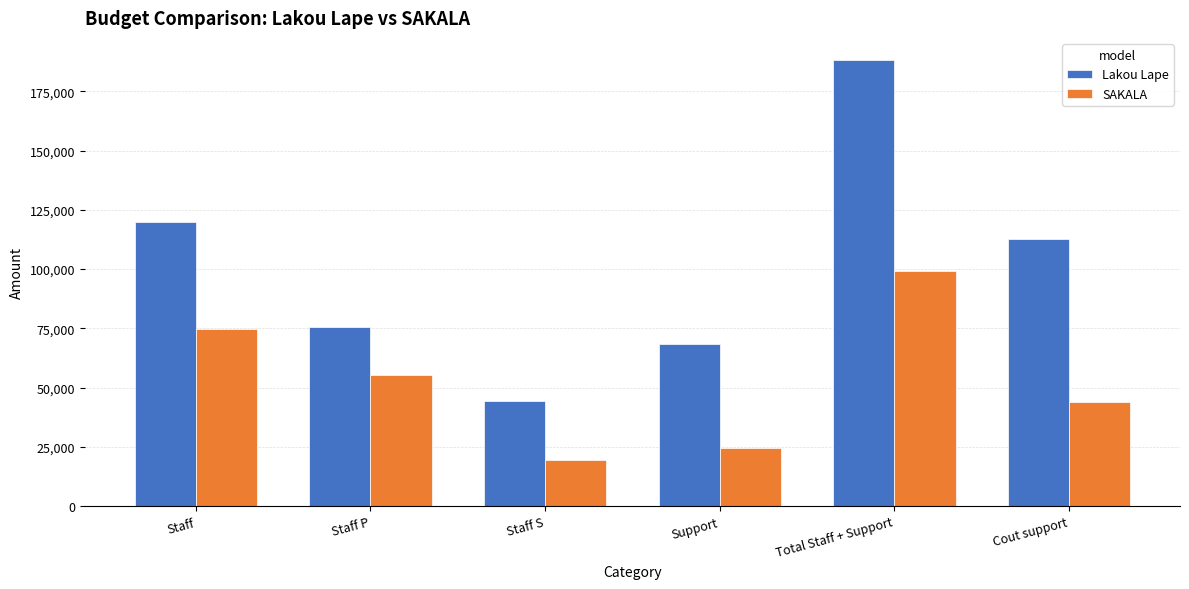

Which category has the lowest value in the SAKALA series?

Staff S